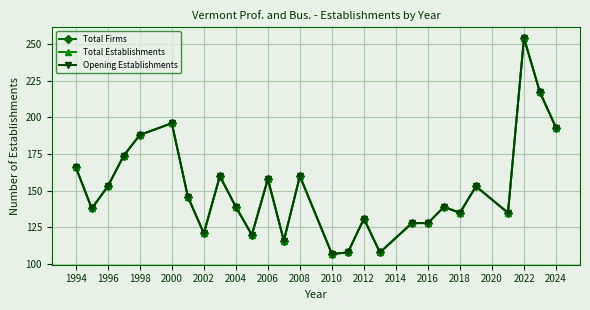

Rank the series by their maximum value, from highest to lowest.

Total Firms, Total Establishments, Opening Establishments